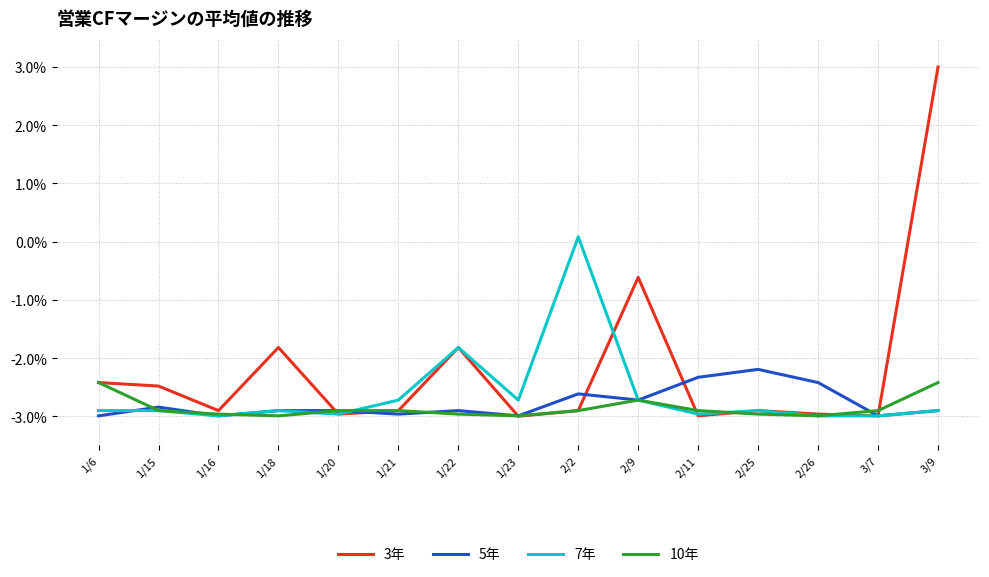

What is the total value across all series at 2/11?

-11.2